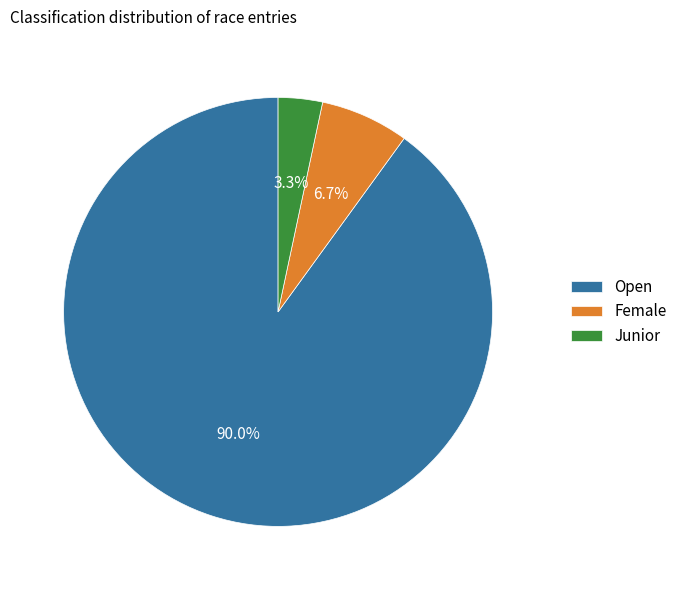

What is the total percentage of Open and Female?

96.7%